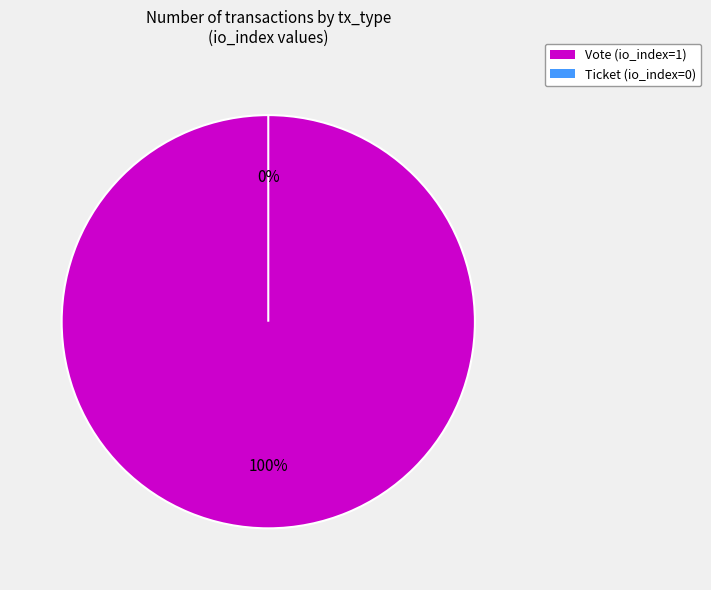

Which category has the smallest portion of the pie?

Ticket